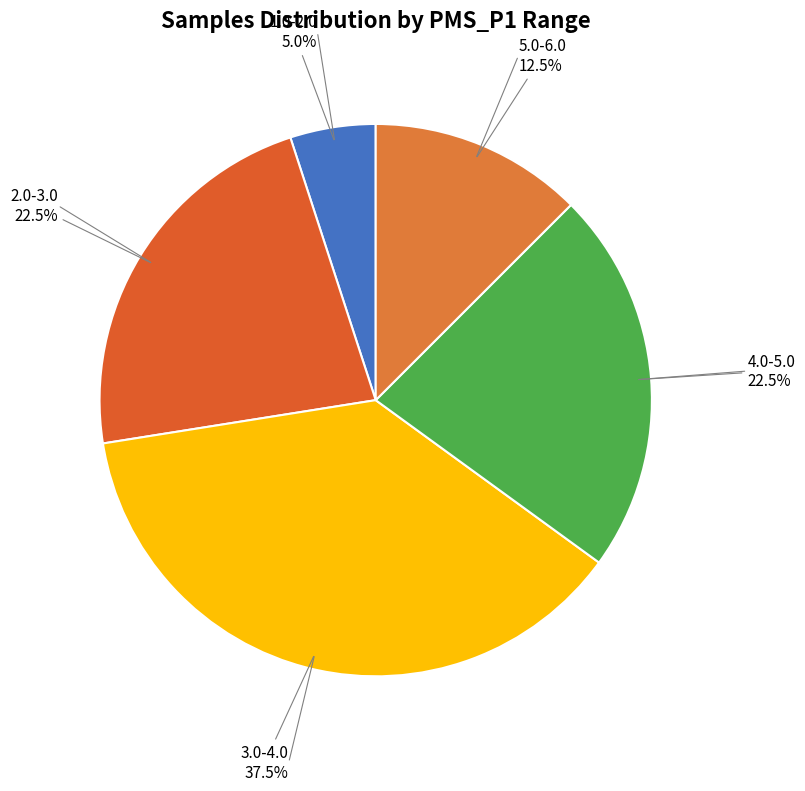

Which slice is the largest?

3.0-4.0